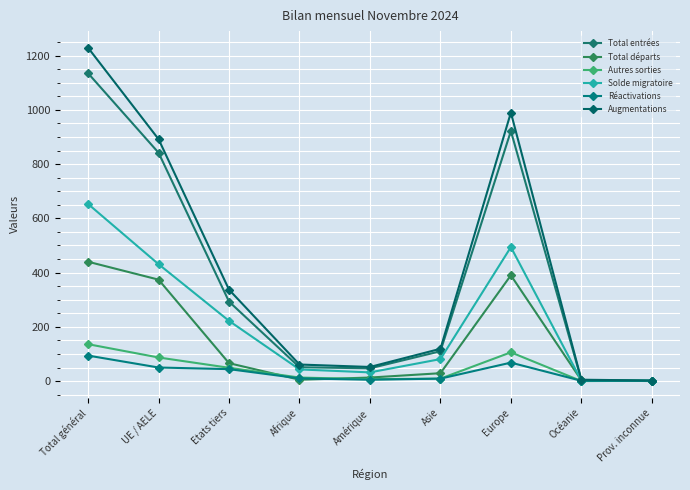

How many lines are shown in the chart?

6